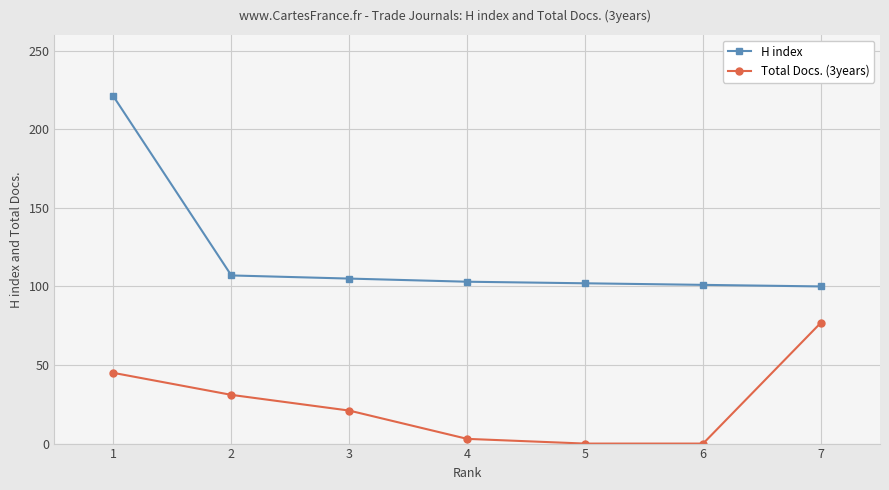

True or false: Total Docs. (3years) and H index cross at least once.

False